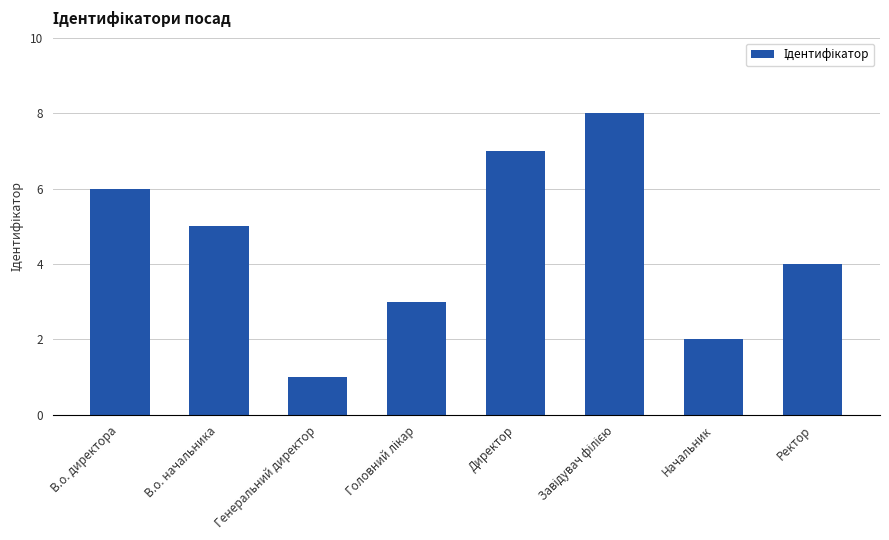

What is the label of the 2nd bar from the left?

В.о. начальника